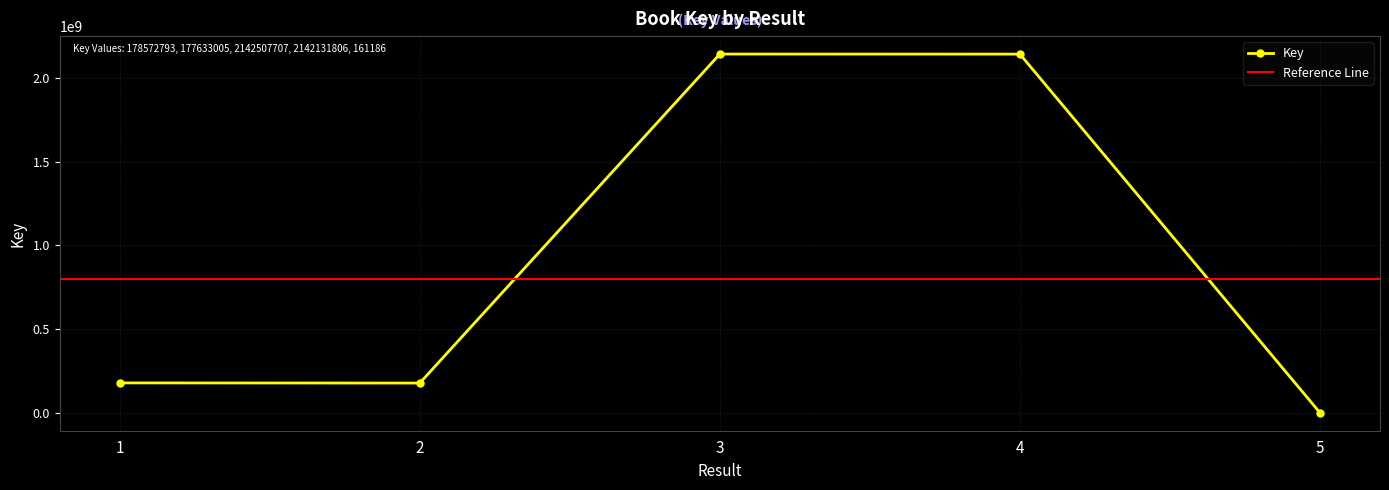

Reading left to right, what are all the values shown in this chart?

178572793	177633005	2142507707	2142131806	161186